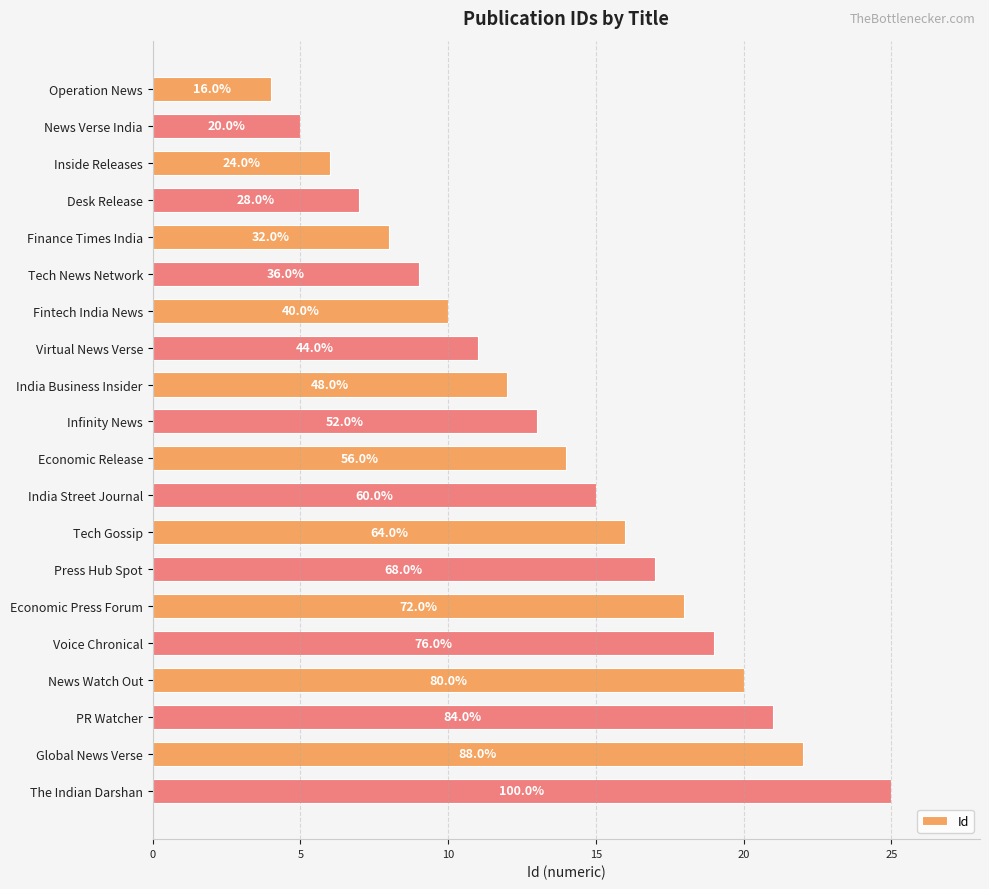

What is the maximum value shown in the chart?

25